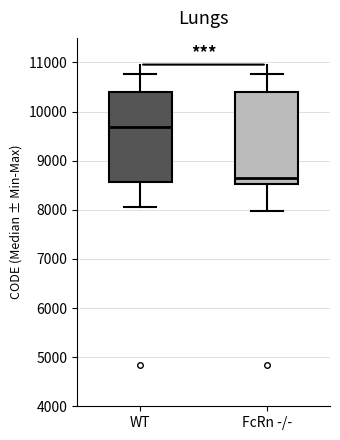

Reading left to right, read every box against the y-axis: the position of its median line, the range the box covers, and the ends of its whiskers. The values are not printed on the chart, so give them approximately, as read against the axis.

WT: median 9700, box 8600 to 10400, whiskers 8000 to 10800
FcRn -/-: median 8600, box 8500 to 10400, whiskers 8000 to 10800